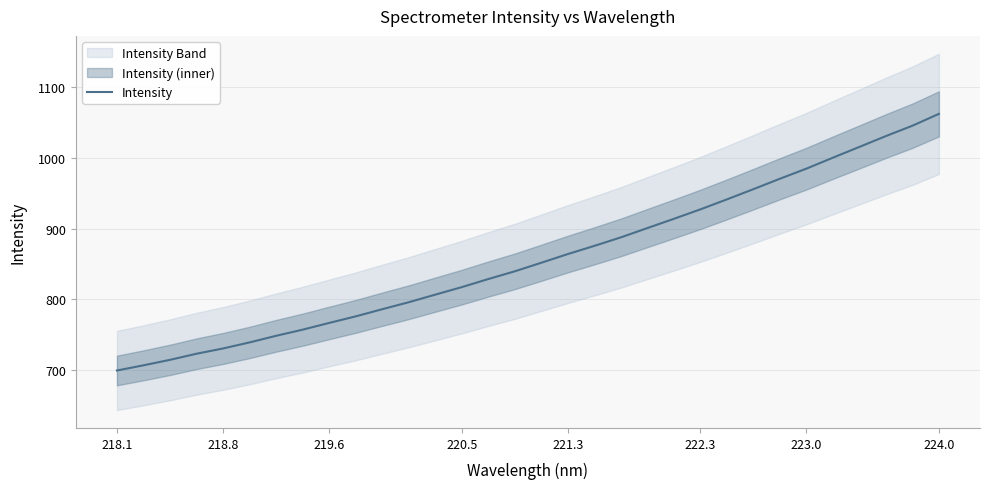

Reading left to right, extract all data points from this chart.

699.6	707.0	714.7	723.3	730.8	739.3	748.7	757.4	766.9	776.2	786.3	796.1	806.8	817.5	828.9	839.8	851.9	864.2	875.8	887.8	900.9	914.0	927.3	941.4	955.9	970.6	984.8	1000.3	1015.5	1030.8	1045.4	1062.2